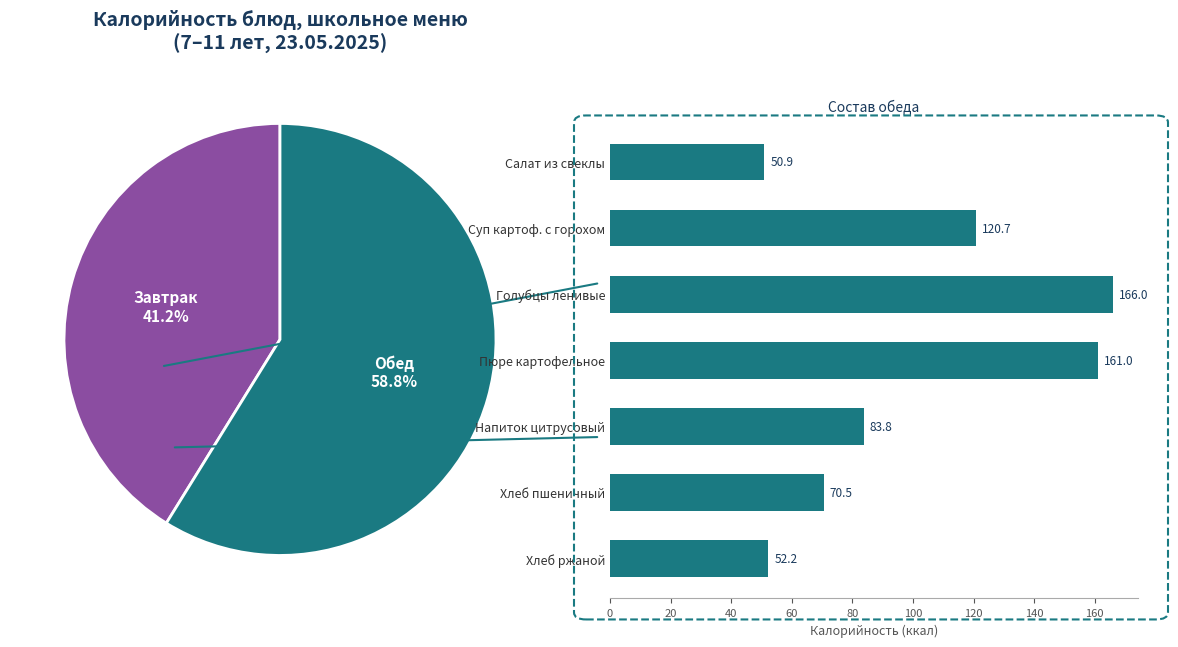

Which category has the smallest portion of the pie?

Салат из свеклы